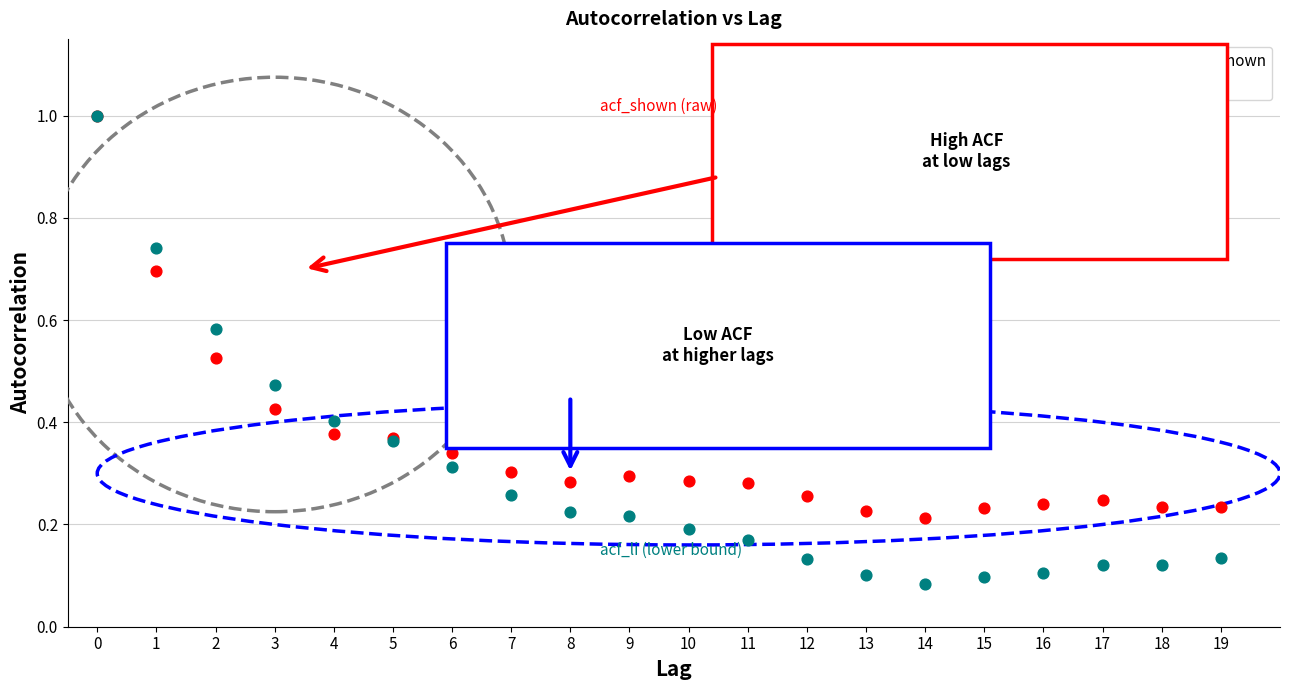

What are all the series names shown in the legend?

acf_shown, acf_li